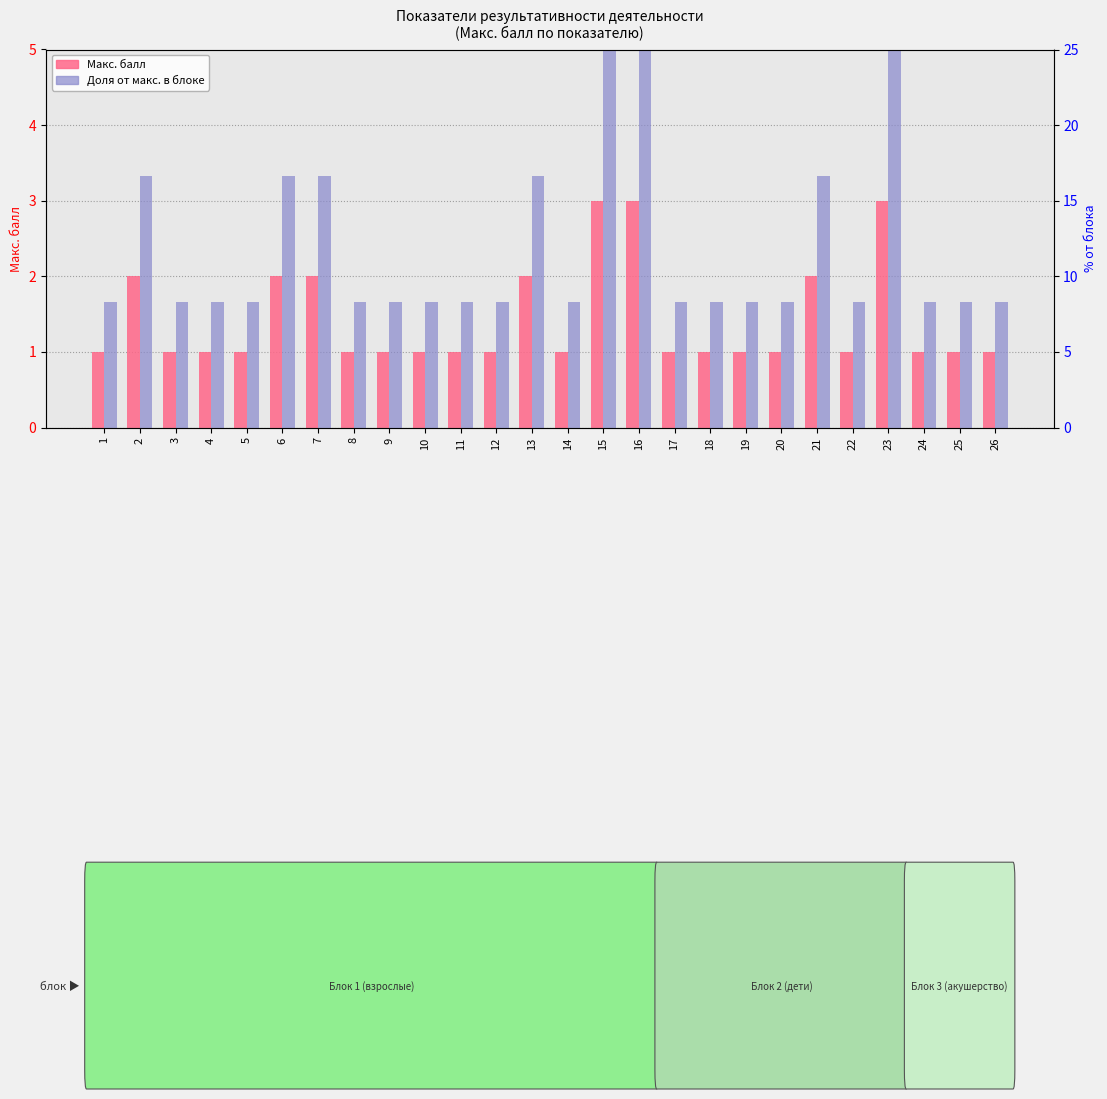

Rank the categories by Доля от макс. блока value from highest to lowest.

15, 16, 23, 2, 6, 7, 13, 21, 1, 3, 4, 5, 8, 9, 10, 11, 12, 14, 17, 18, 19, 20, 22, 24, 25, 26